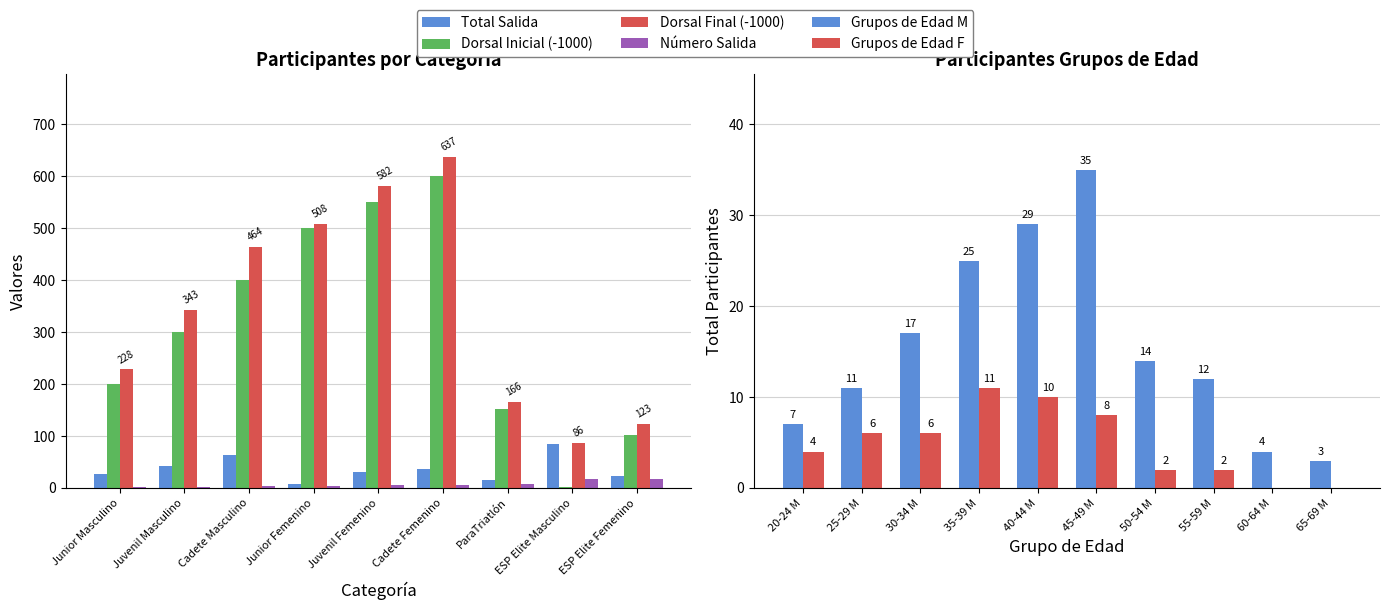

What is the label of the 2nd bar from the right?

ESP Elite Masculino